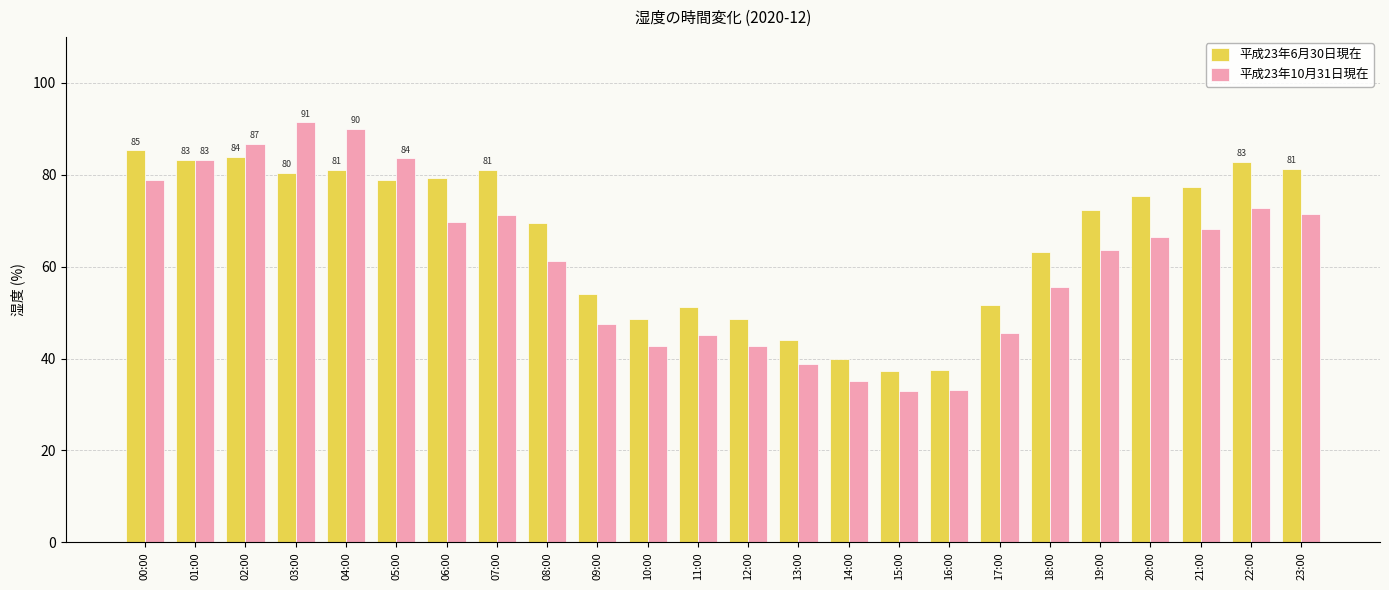

What is the difference between the highest and lowest values at 13:00?

5.3